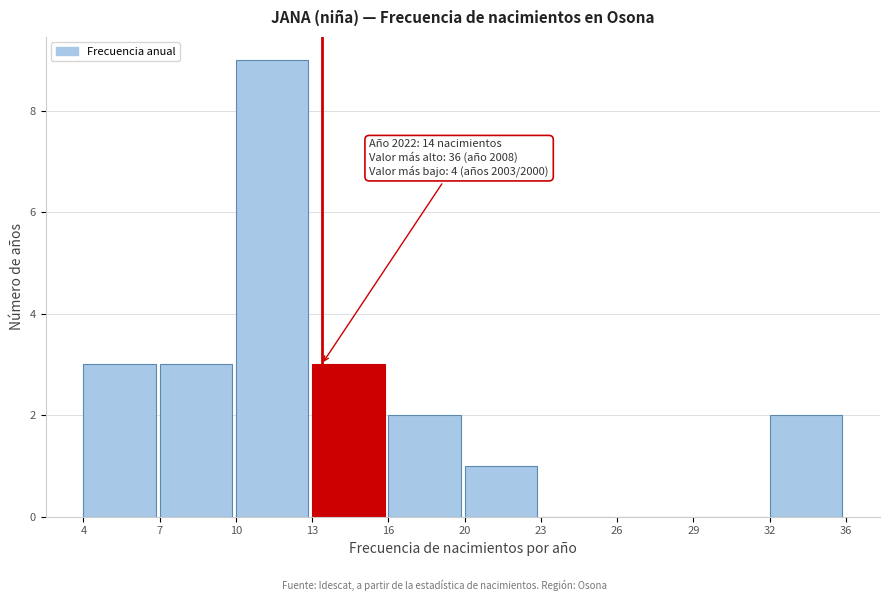

Reading right to left, transcribe all the data shown in this chart.

32=2	29=0	26=0	23=0	20=1	16=2	13=3	10=9	7=3	4=3